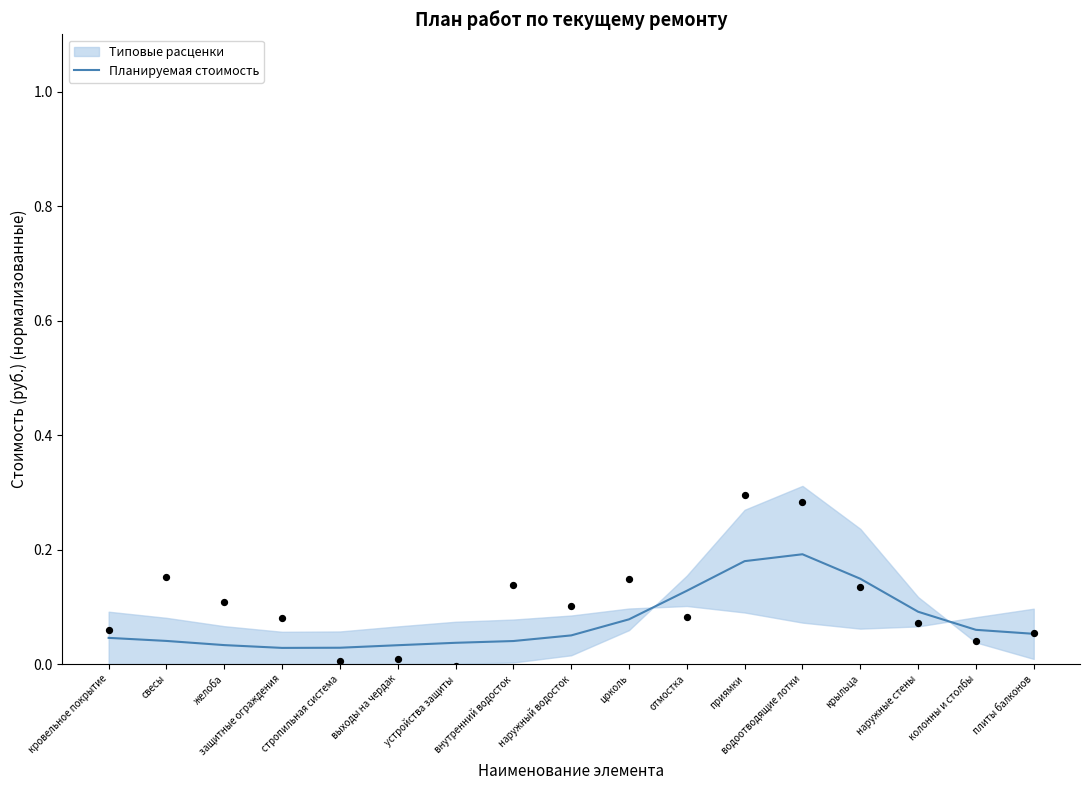

Which has a higher value, свесы or приямки?

приямки